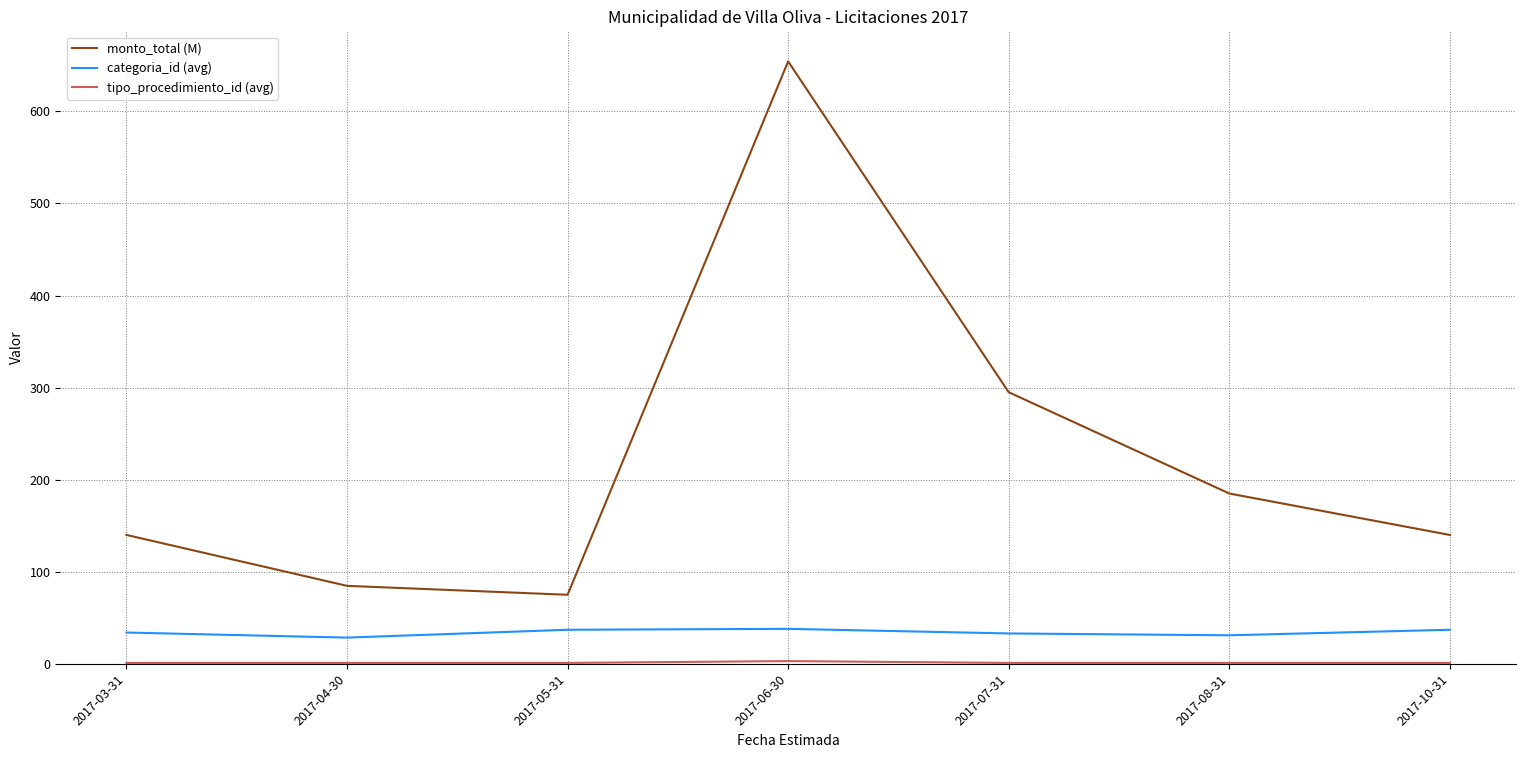

At which label is monto_total (M) closest to 364?

2017-07-31